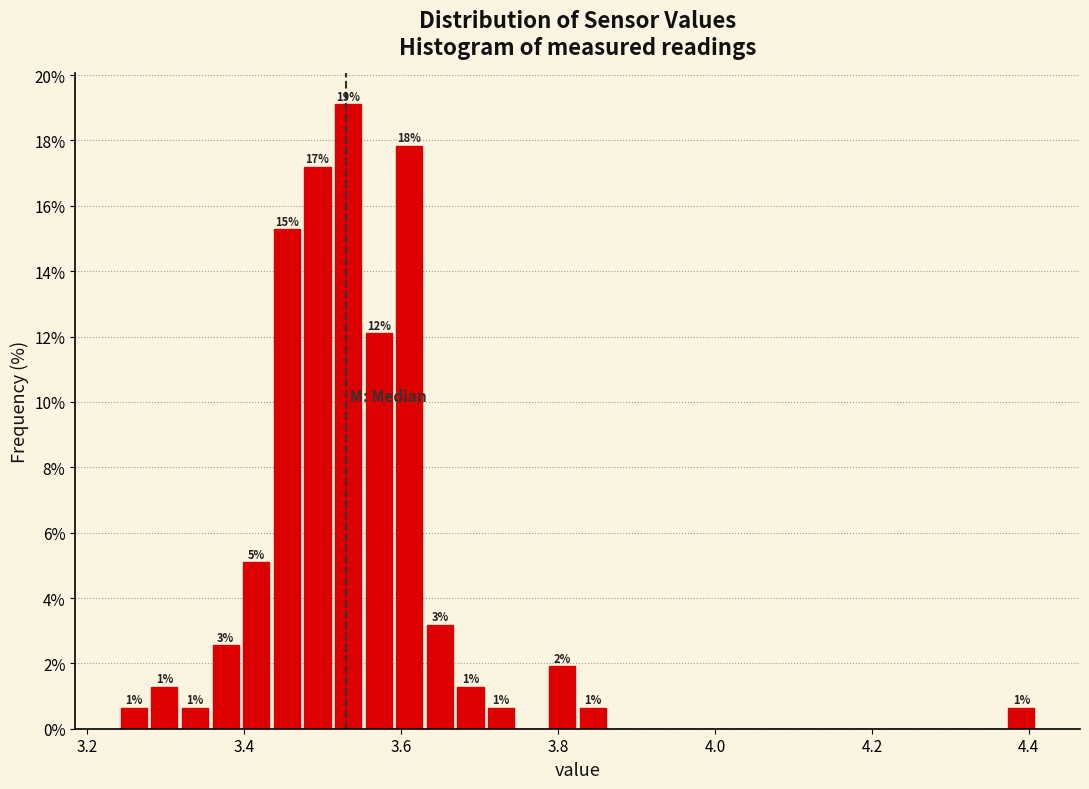

Read against the x-axis, roughly where is the centre of the tallest bar?

3.54